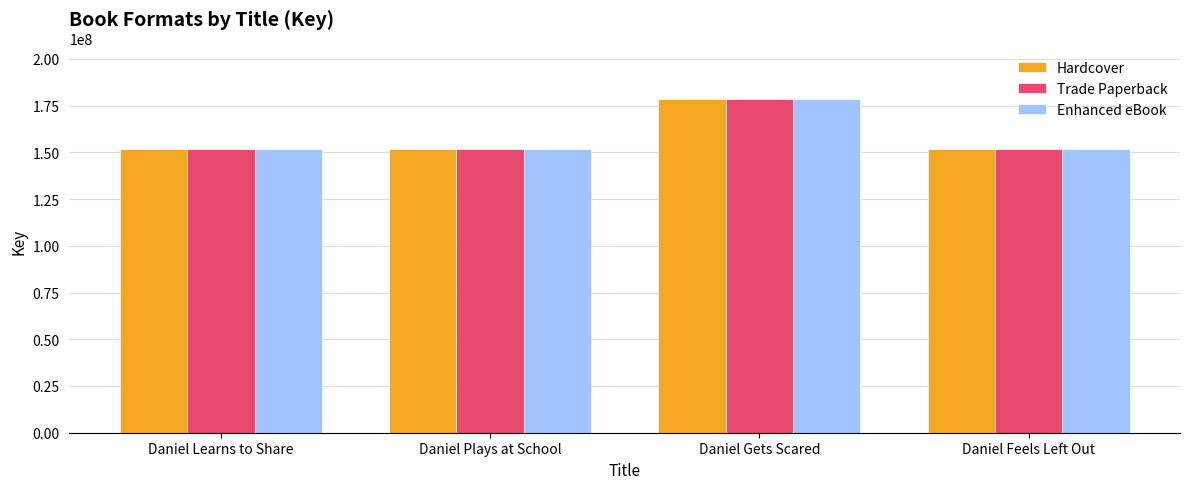

What value does the Enhanced eBook series have at Daniel Learns to Share?

151983867